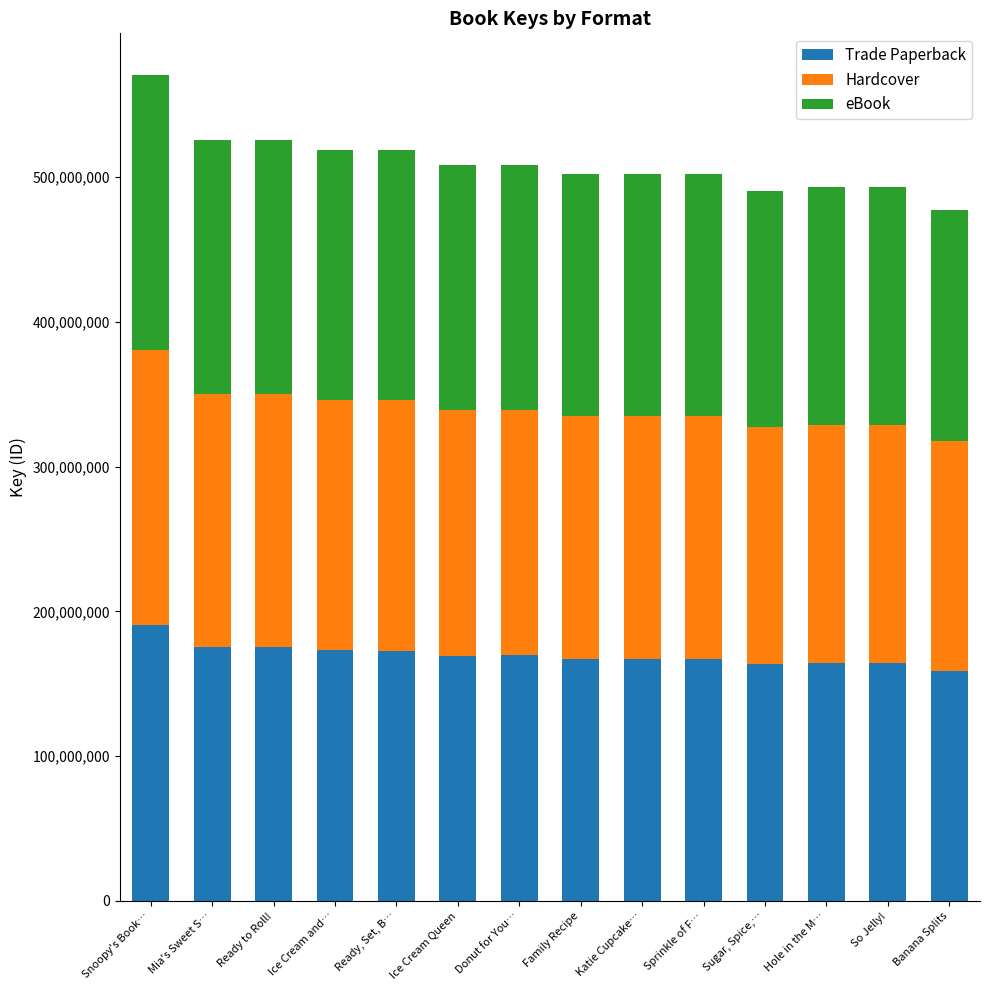

The Trade Paperback series shows 231684786 at Ice Cream and…. True or false?

False